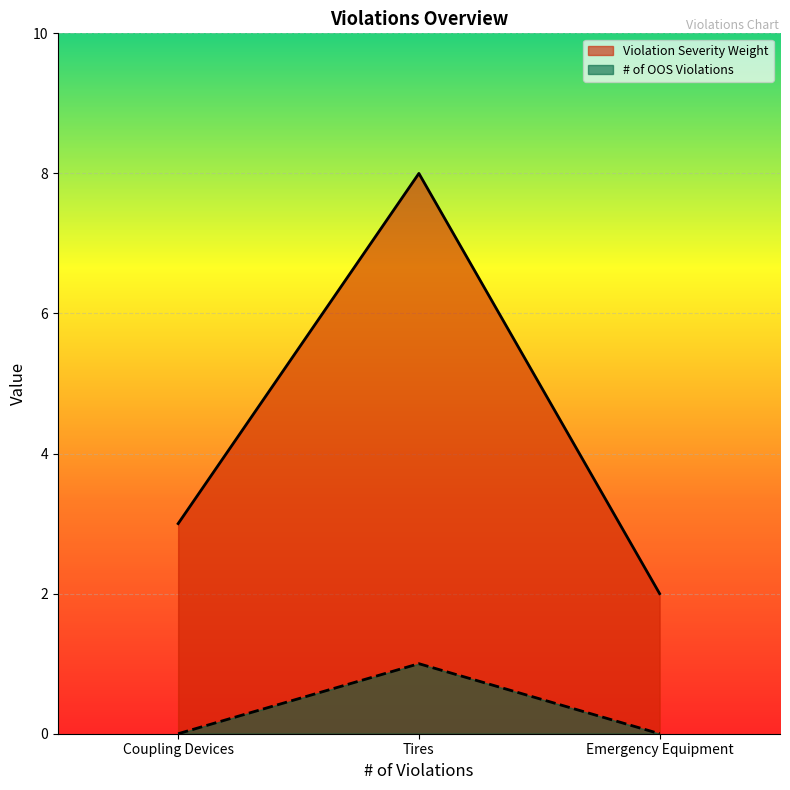

Which series has the widest spread of values?

Violation Severity Weight